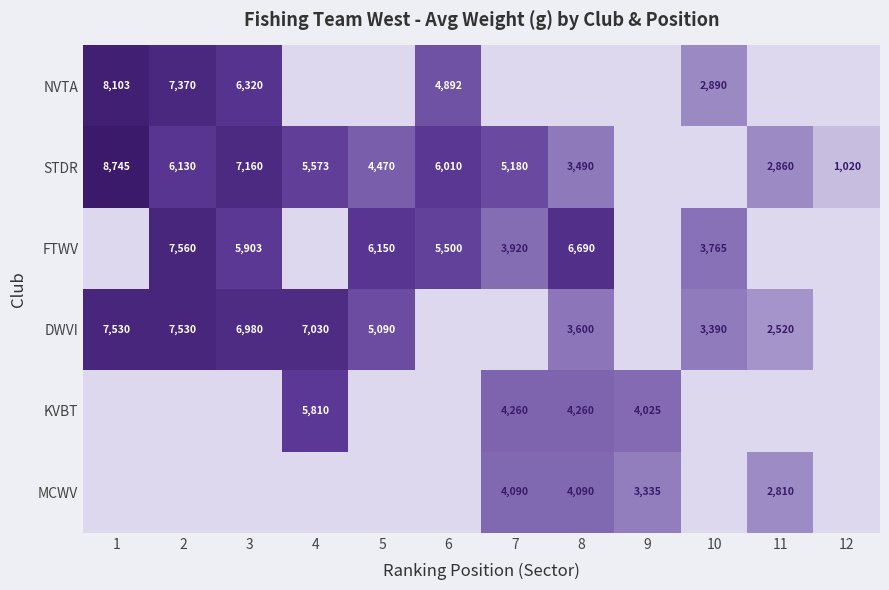

Is it true that FTWV equals 4050 at 3?

False